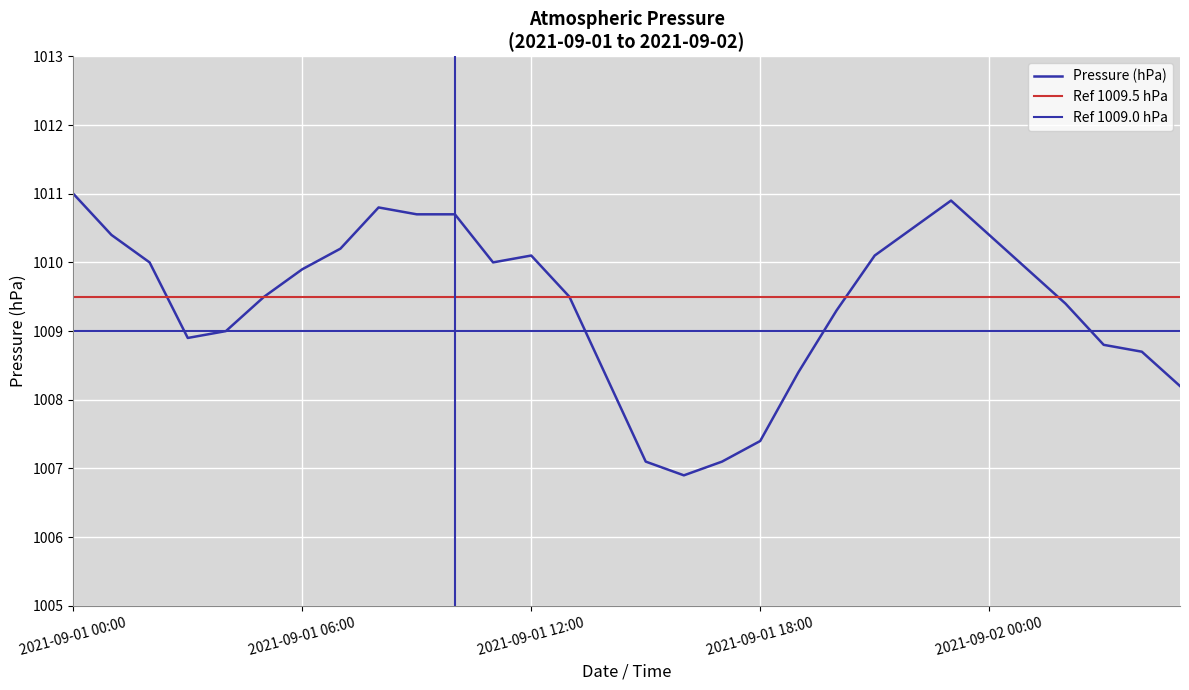

How many interior local peaks (higher than both neighbors) does the data have?

3